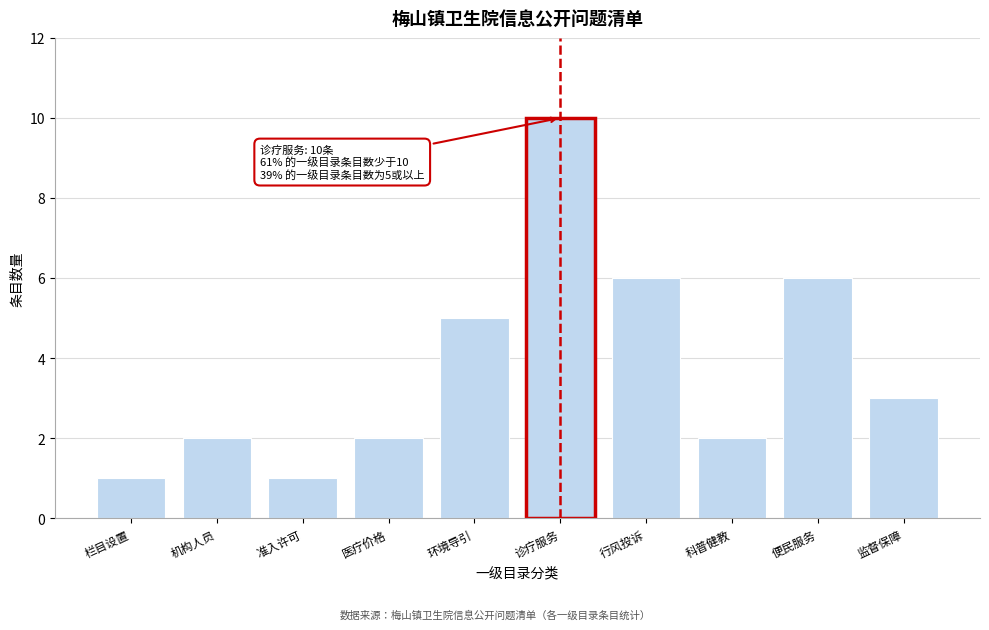

Reading left to right, extract all data points from this chart.

1	2	1	2	5	10	6	2	6	3